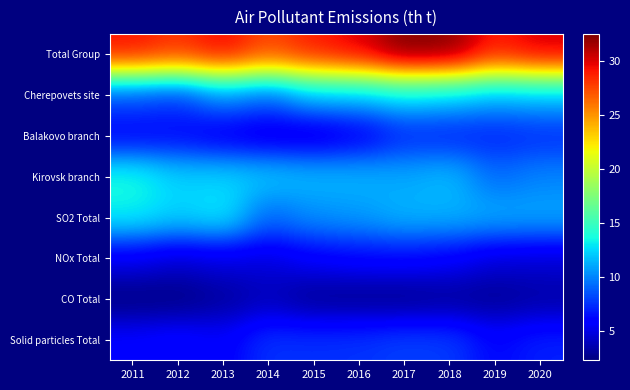

Count the number of data series in this chart.

8